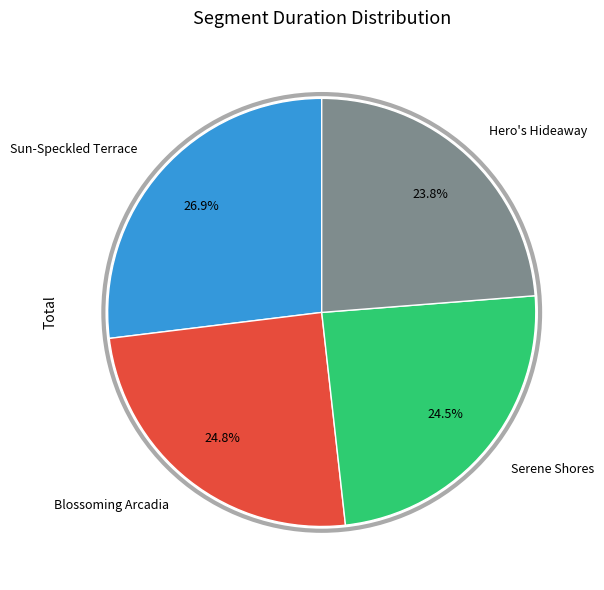

To the nearest percent, what is the difference between the largest and smallest slice percentages?

3%